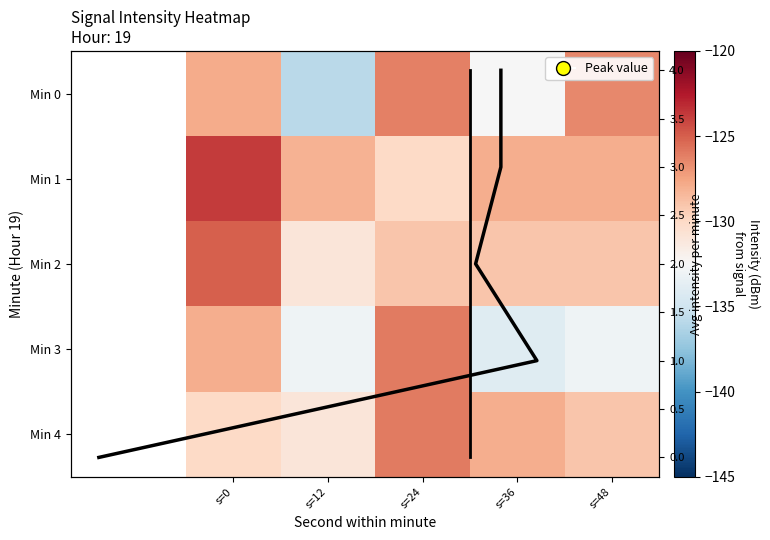

Between s=12 and s=0, which is larger?

s=0